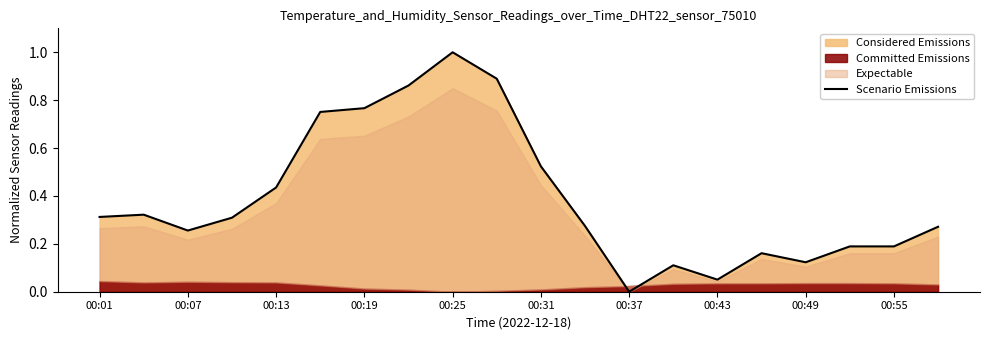

How many positive values are there?

19